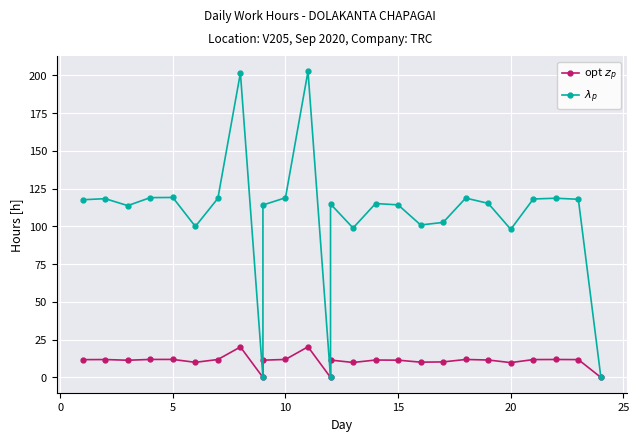

What is the value of the opt $z_p$ point at the 20th from the left?

11.9